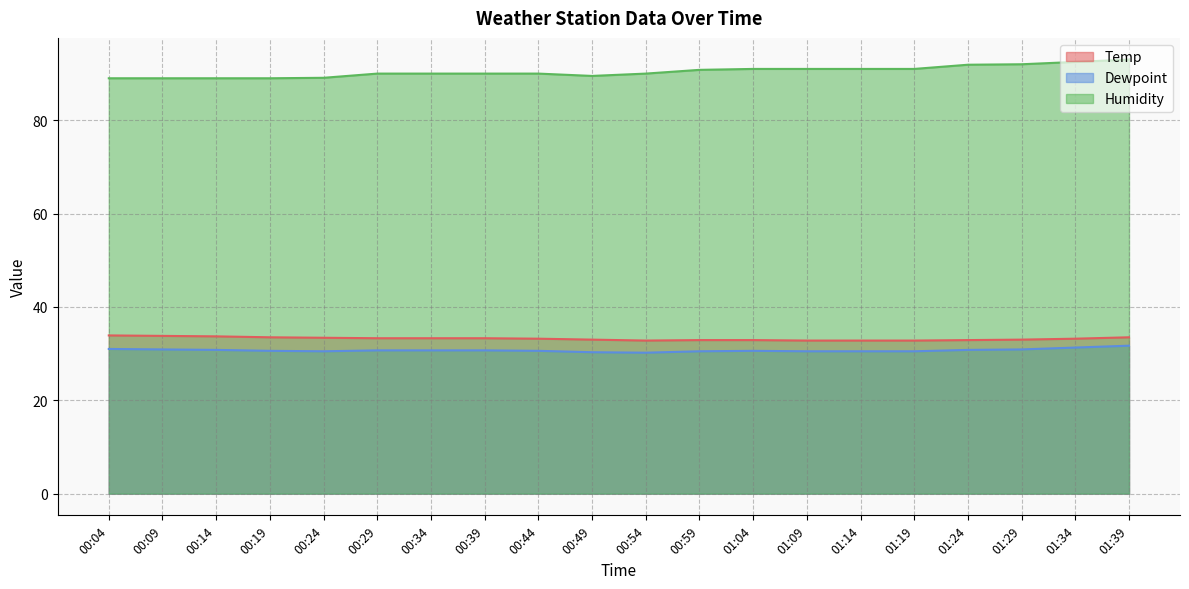

What is the difference between the maximum and second lowest values in the Dewpoint series?

1.4